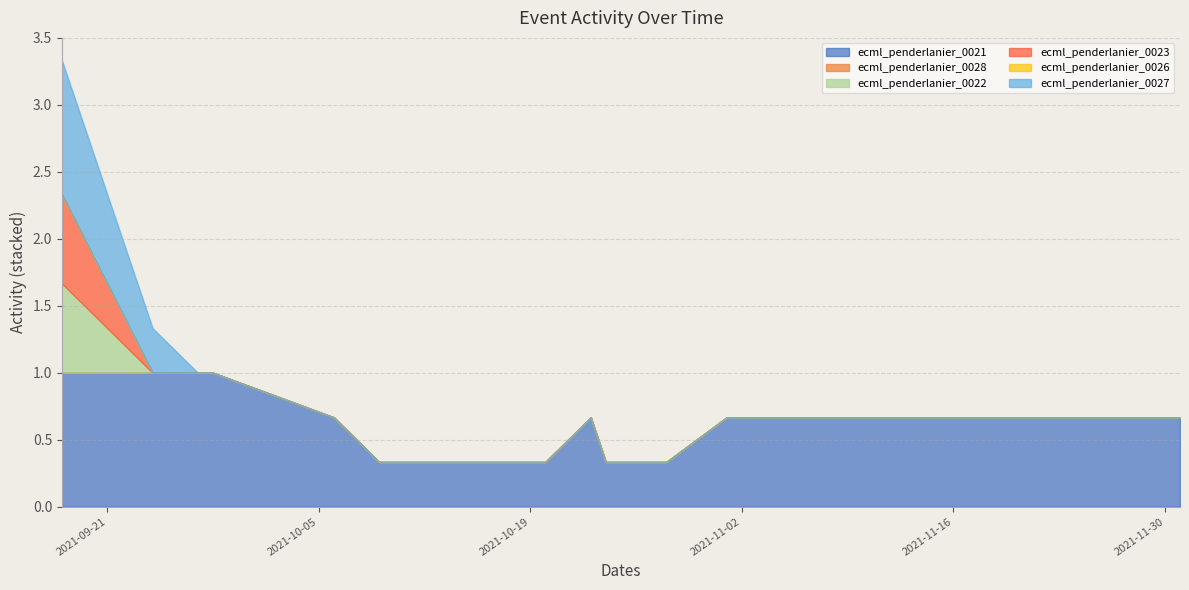

What is the maximum value shown in the chart?

1